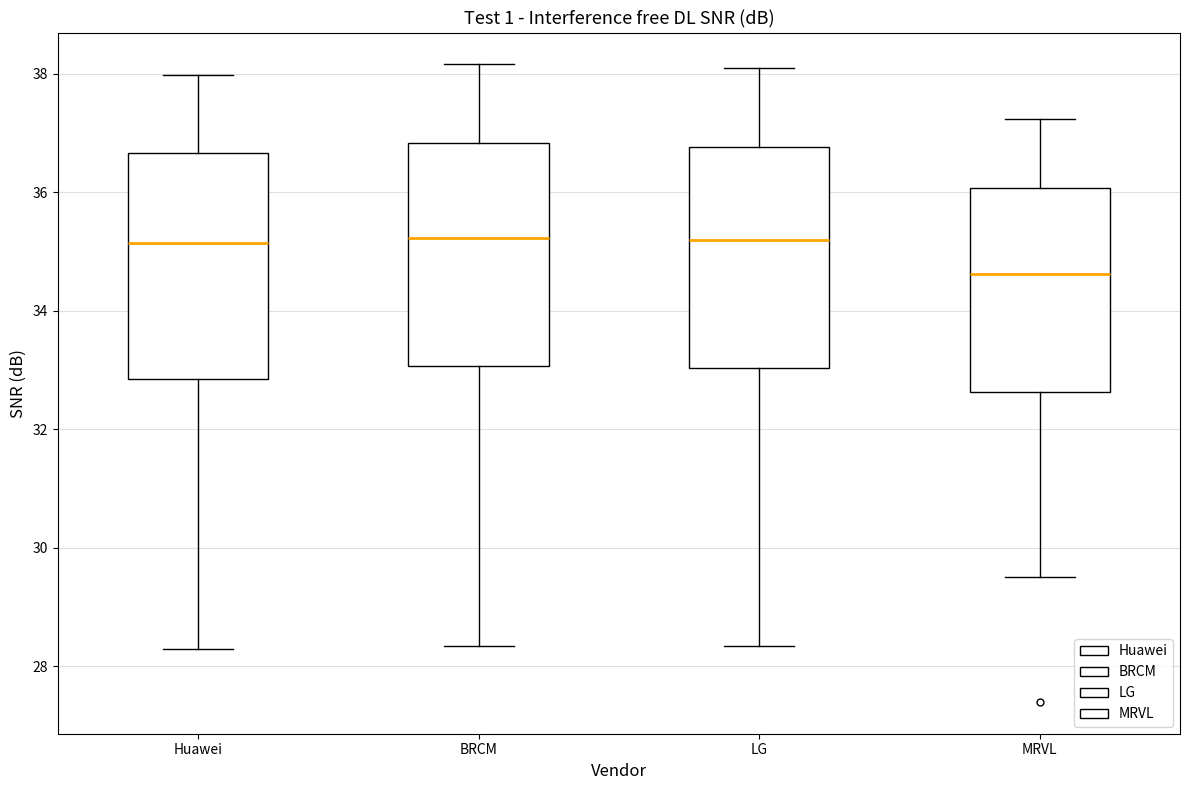

Where does the median line of the box for BRCM sit on the y-axis? The values are not printed on the chart, so give them approximately, as read against the axis.

35.2